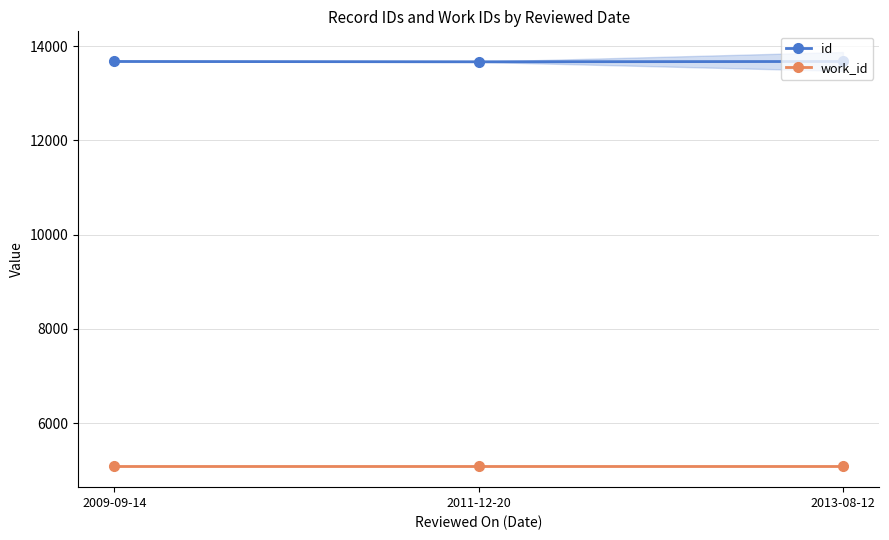

Which series changed the most between 2009-09-14 and 2011-12-20?

id